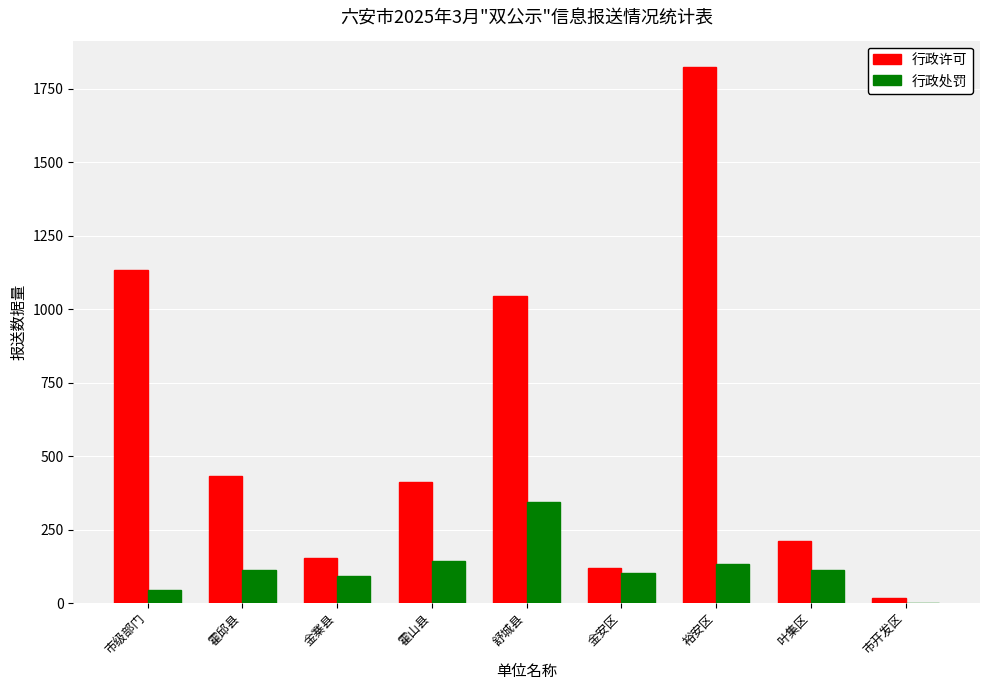

Read the 行政处罚 value at 裕安区.

133